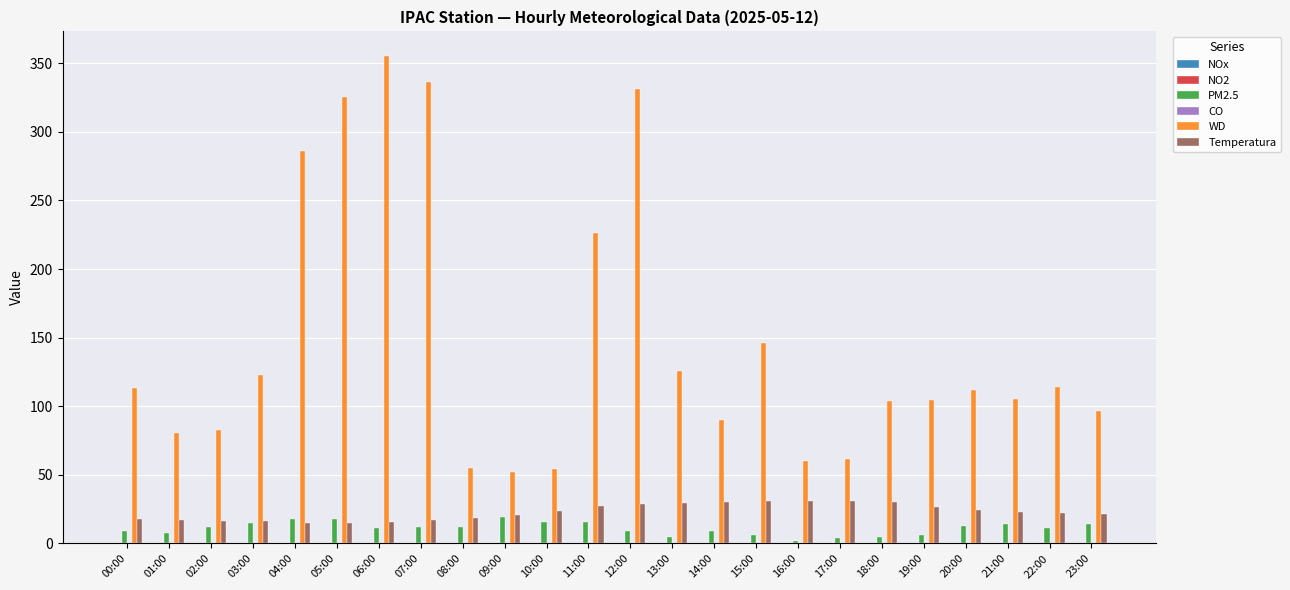

What is the approximate value of PM2.5 at 04:00?

18.0